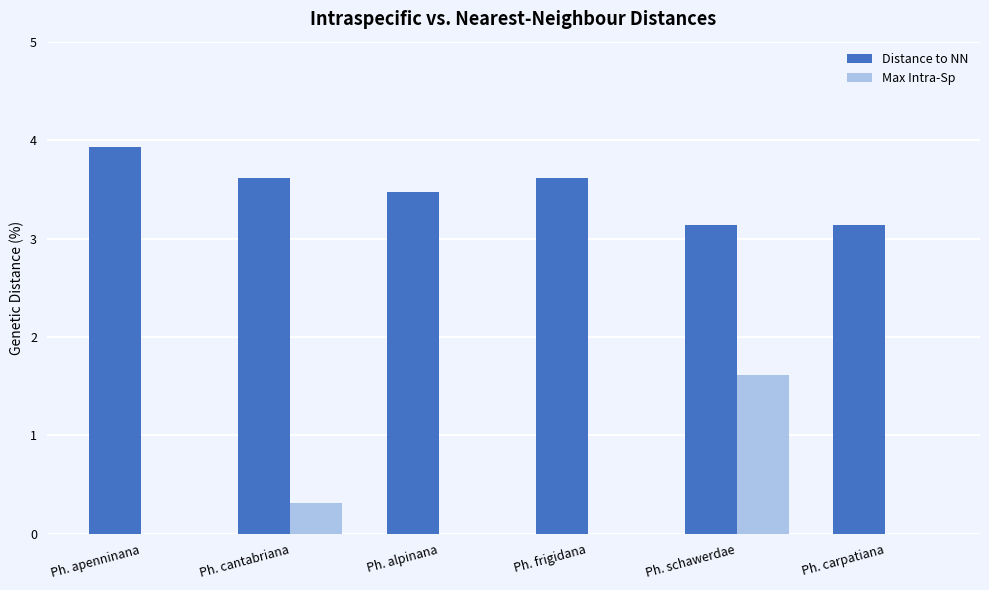

The value of Max Intra-Sp at Ph. frigidana is 0.0. True or false?

True